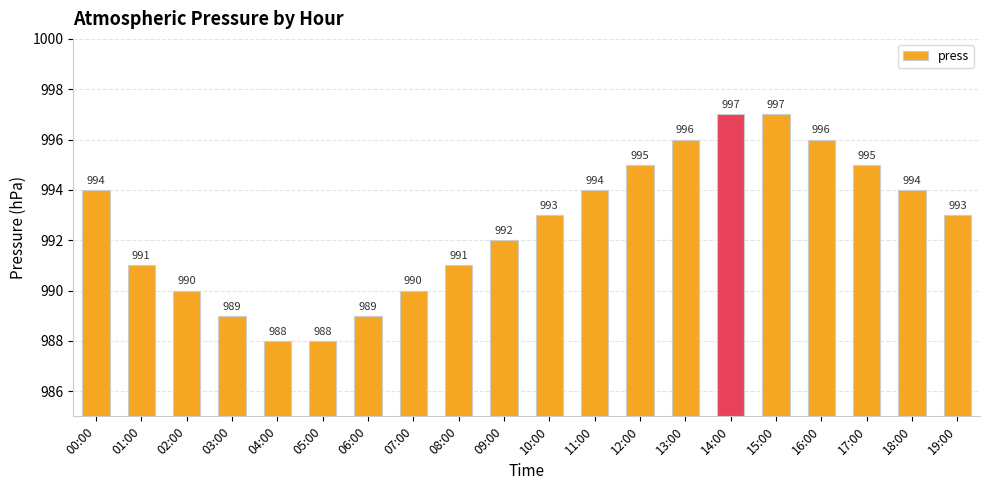

How many data points does each series have?

20